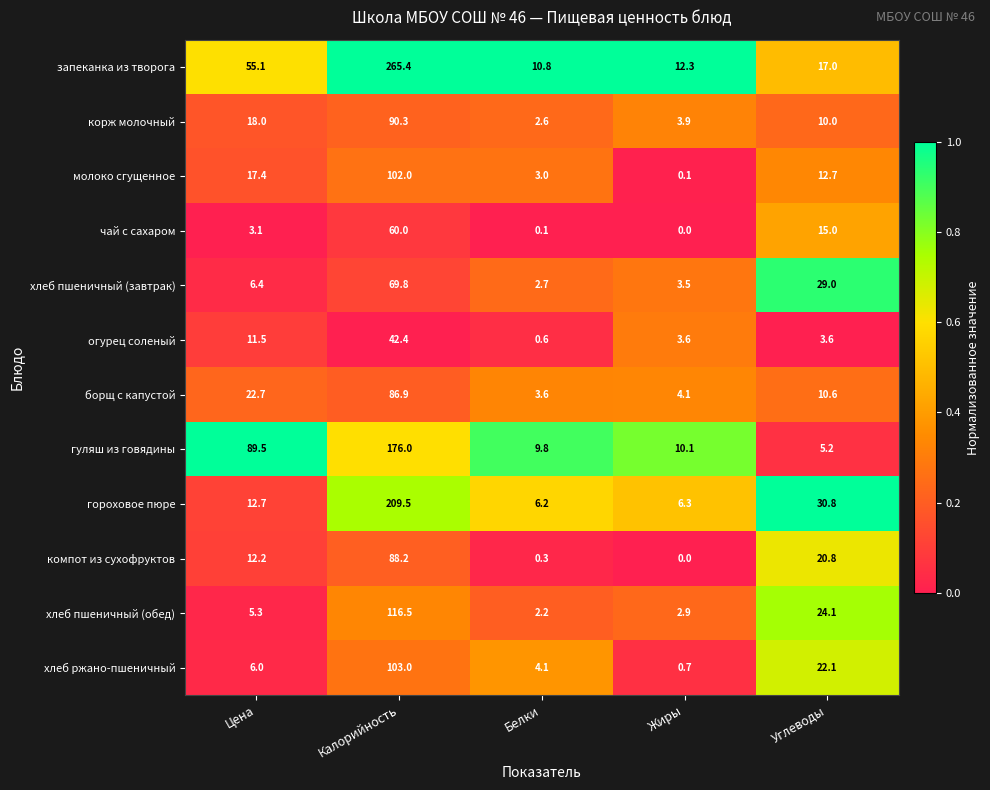

Is the value of чай с сахаром at Цена greater than the value of молоко сгущенное at Белки?

Yes